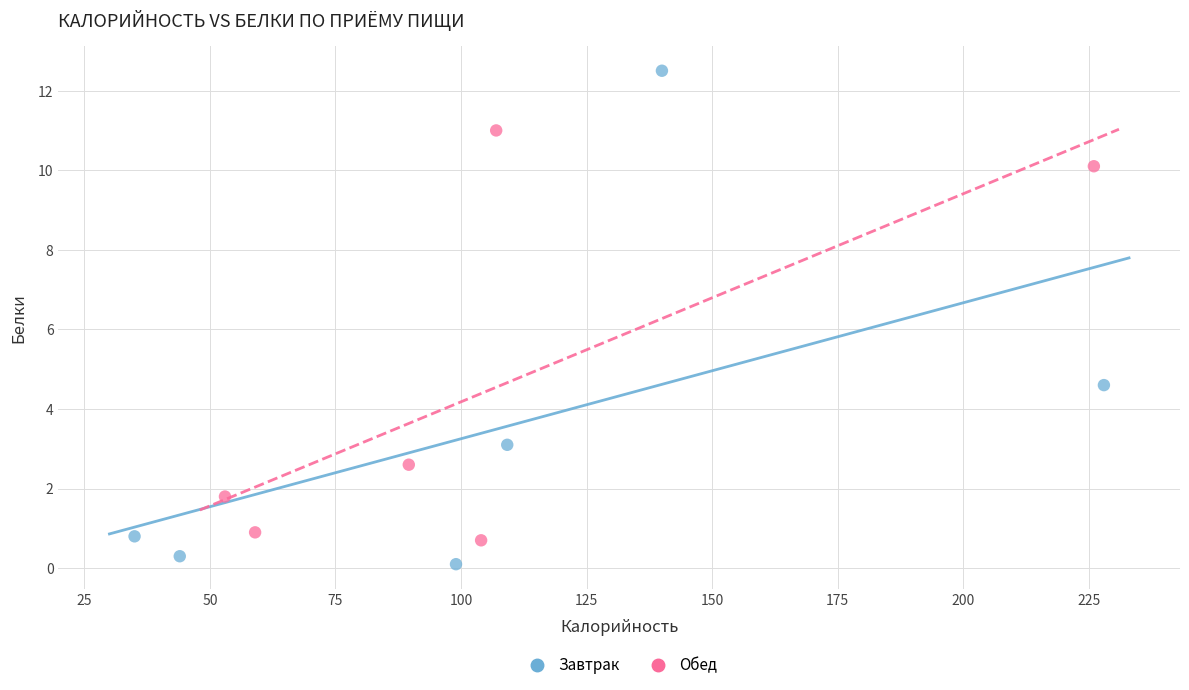

Which series contains the highest Y value?

Завтрак